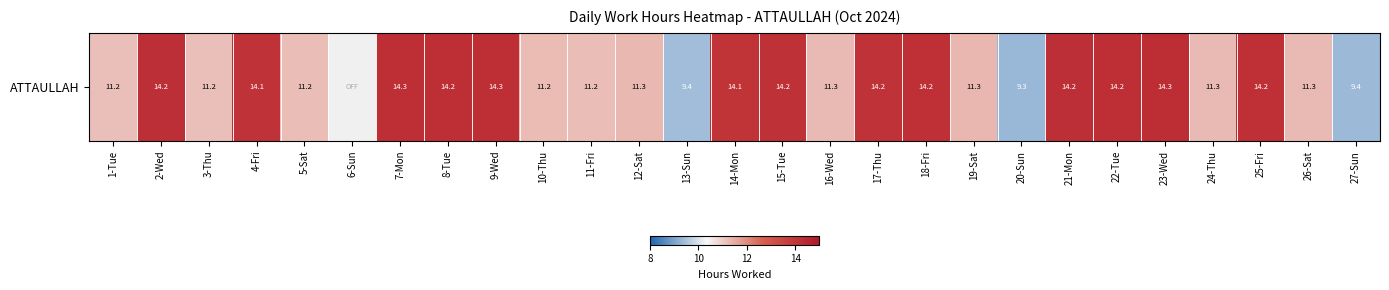

What is the maximum value shown in the chart?

14.3